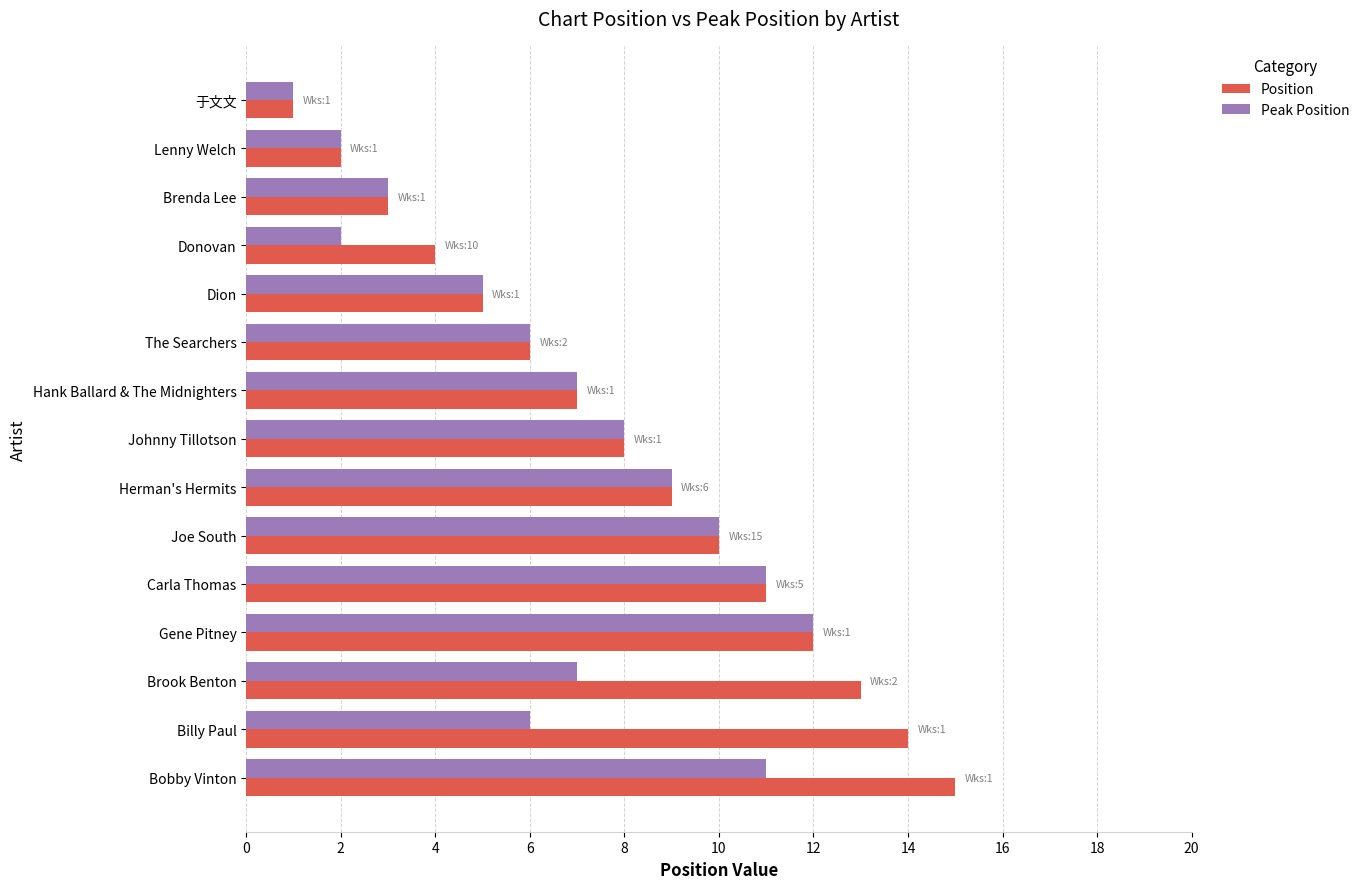

What is the sum of the Peak Position values at Brook Benton and Lenny Welch?

9